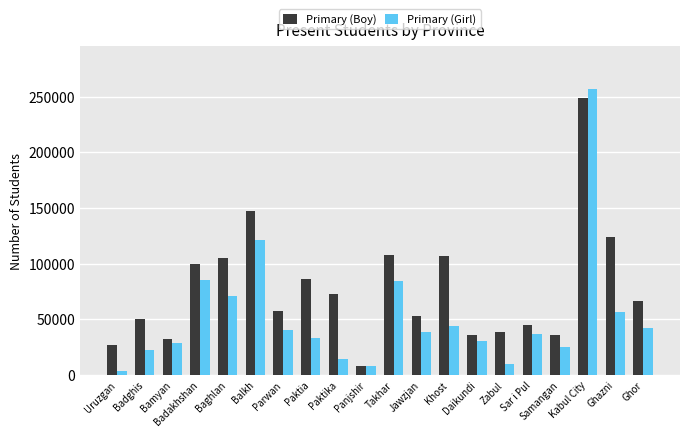

What is the average value of the Primary (Boy) series?

77340